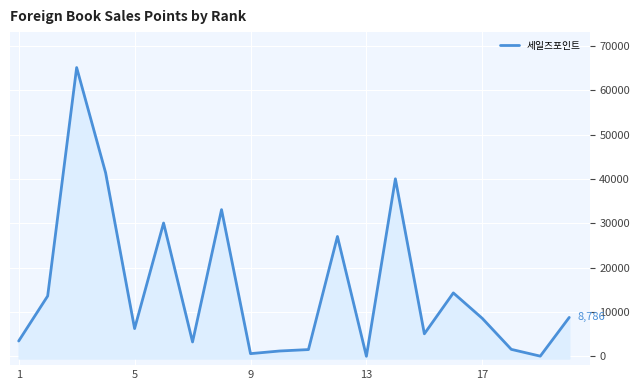

How many data points are above 8569?

9